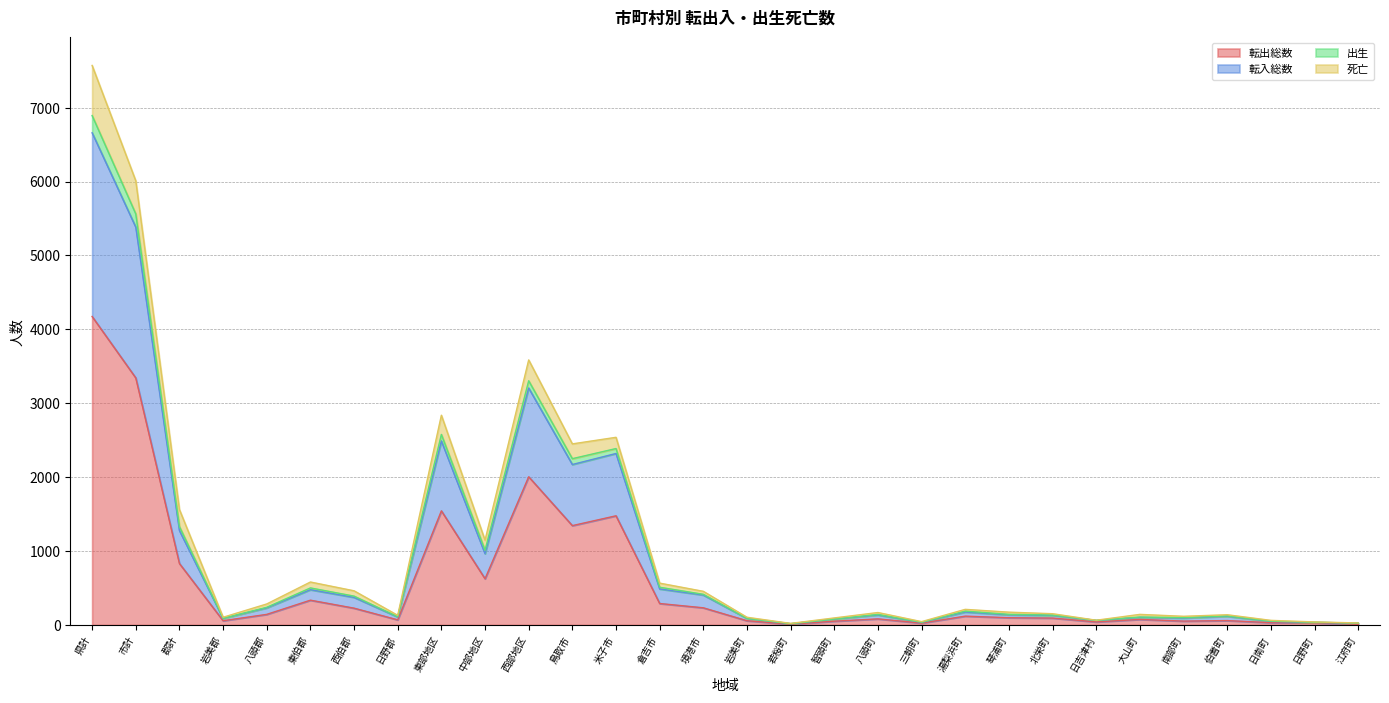

How many values in the 転入総数 series are below 137?

15